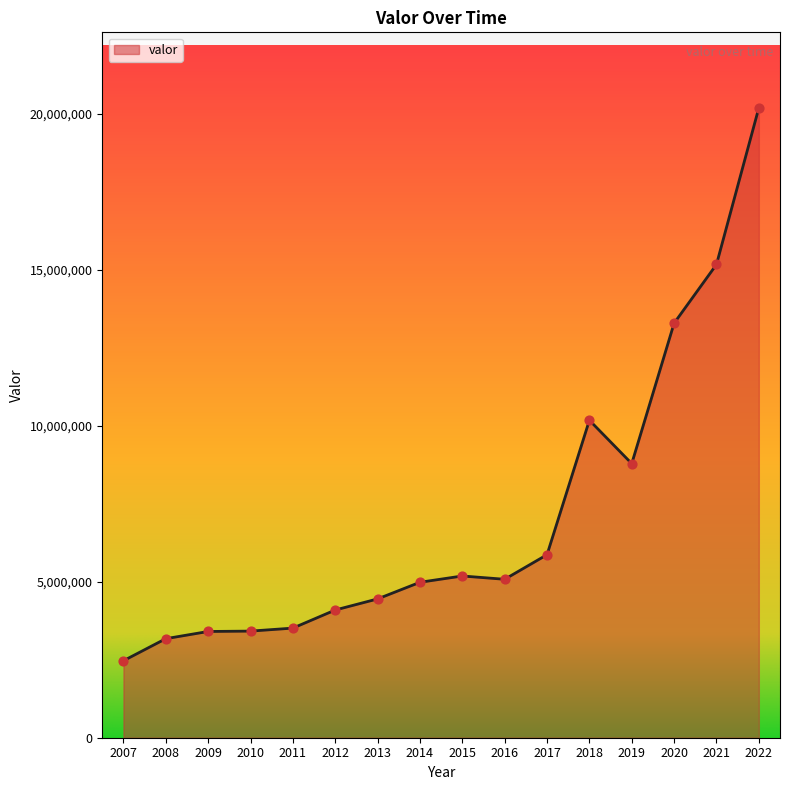

What is the change in value from 2007 to 2009?

+938424